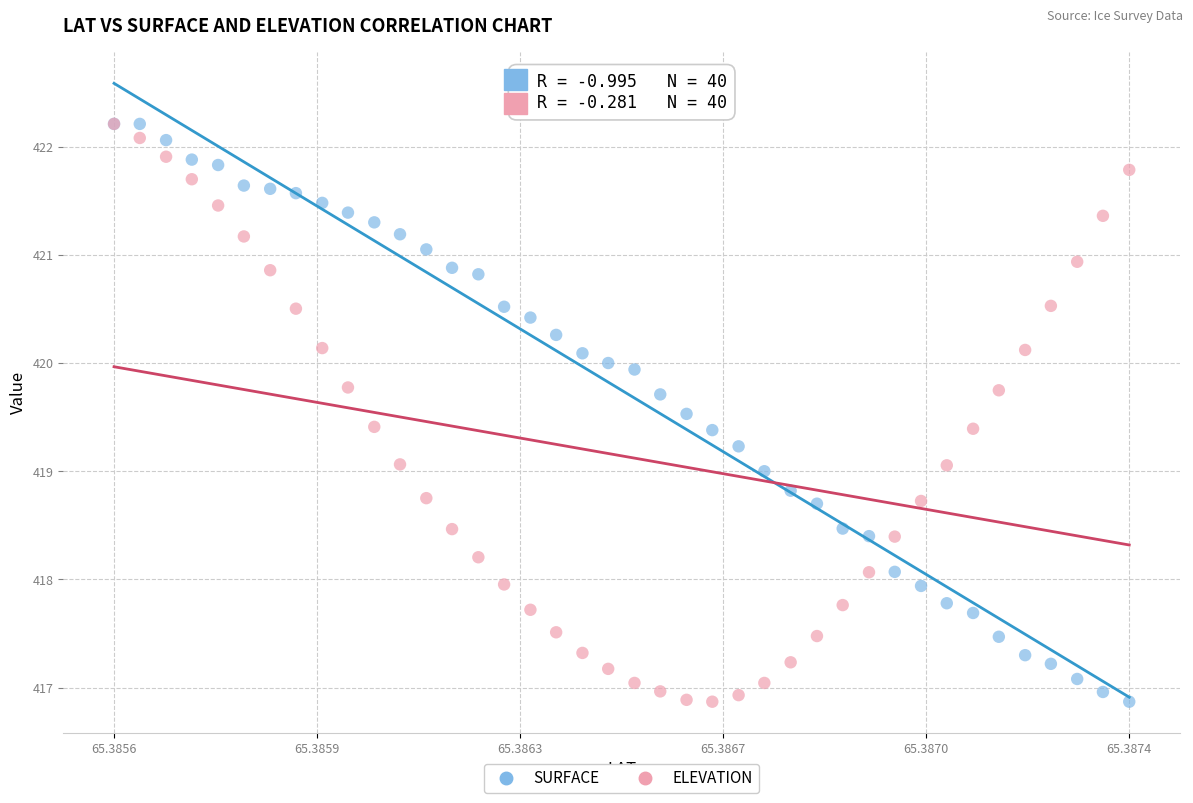

What are all the series names shown in the legend?

SURFACE, ELEVATION